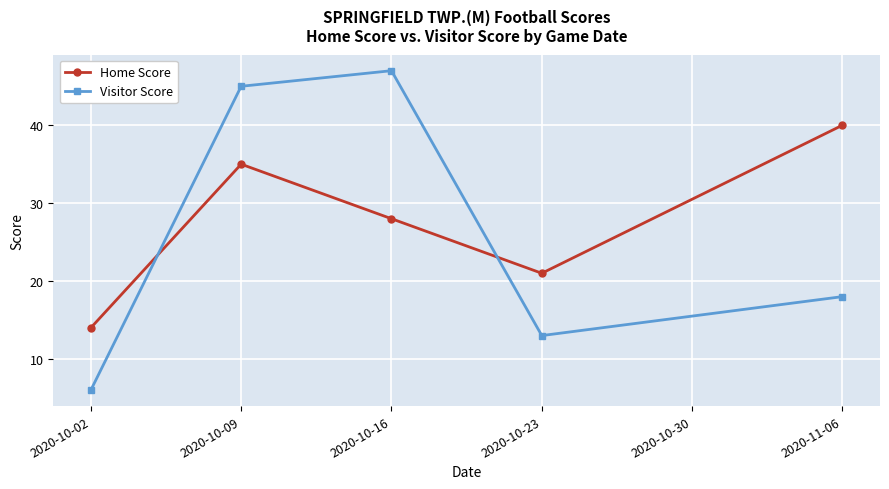

What is the smallest value displayed?

6